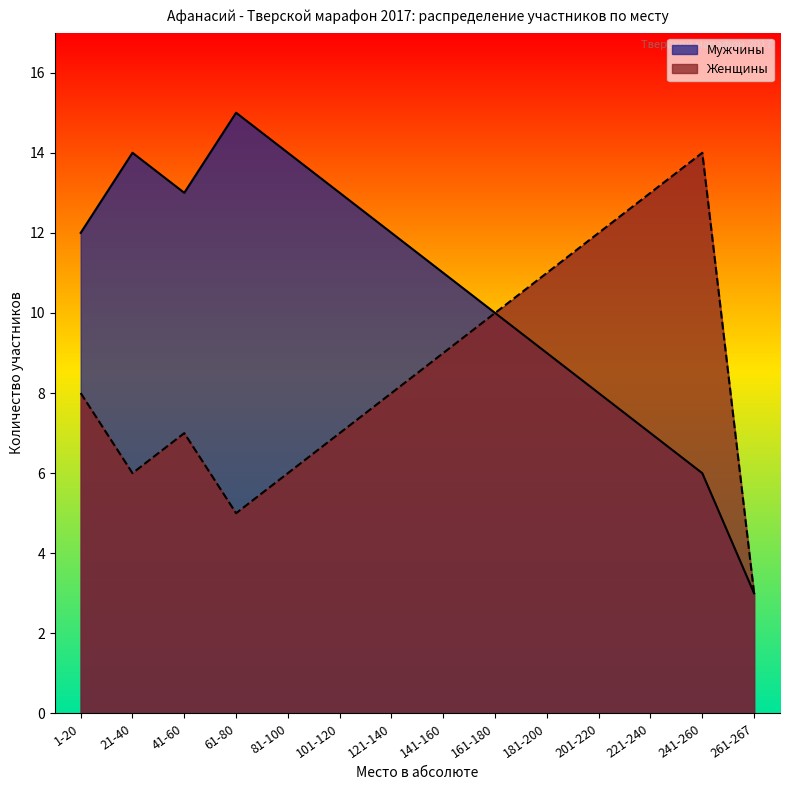

What is the greatest value displayed?

15